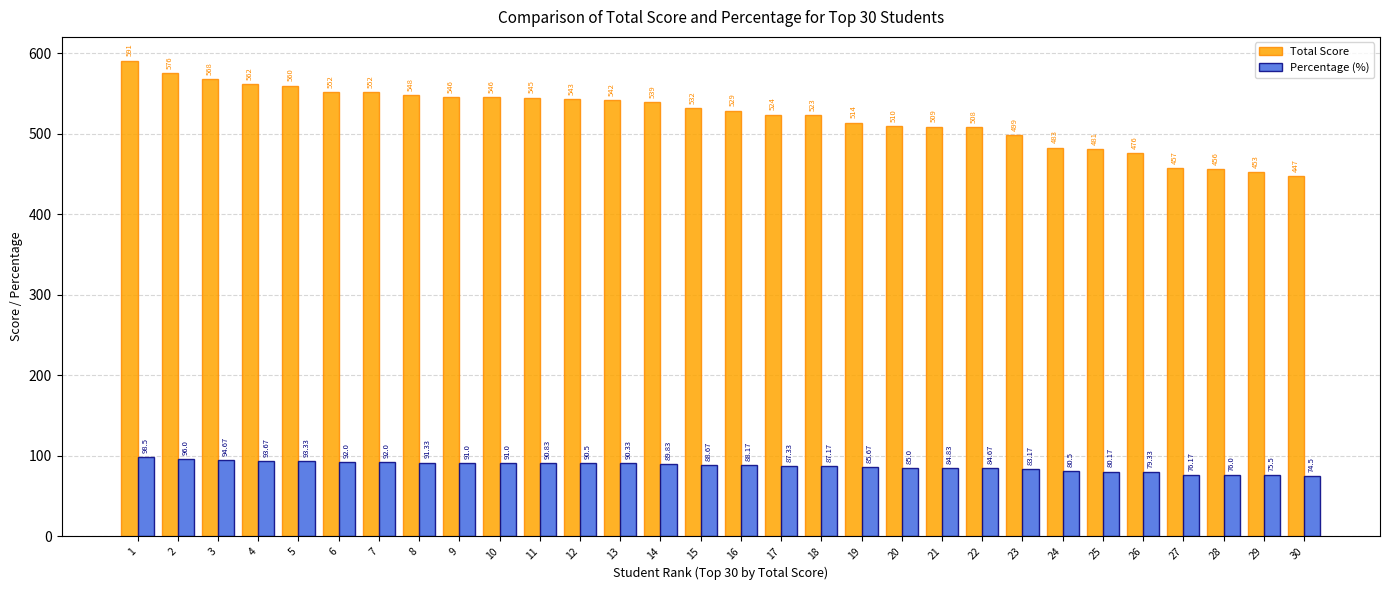

What is the value of the Total Score bar at the 22nd from the left?

508.0